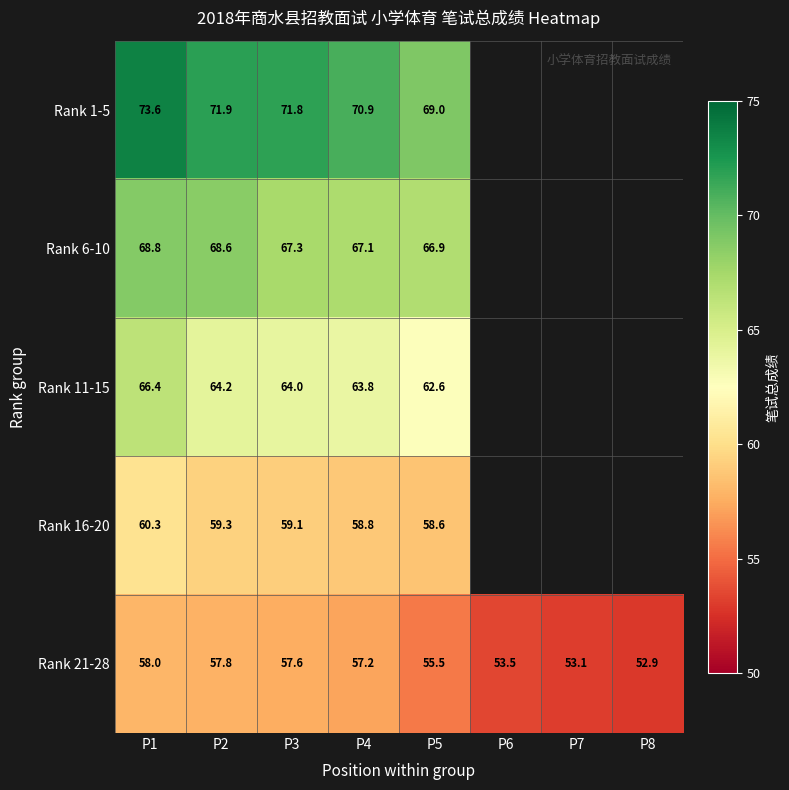

At P4, list the series in order from smallest to largest.

Rank 21-28, Rank 16-20, Rank 11-15, Rank 6-10, Rank 1-5